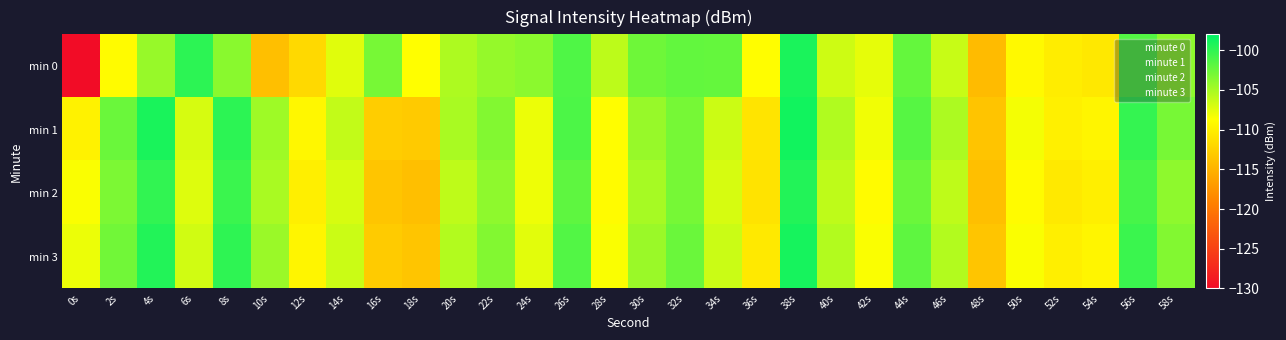

Reading left to right, what are all the values shown in this chart?

min 0: 0s=-130.2	2s=-108.9	4s=-104.3	6s=-99.9	8s=-103.8	10s=-113.9	12s=-111.8	14s=-107.4	16s=-103.1	18s=-108.7	20s=-105.3	22s=-104.3	24s=-103.9	26s=-101.4	28s=-105.9	30s=-102.6	32s=-102.2	34s=-102.2	36s=-108.9	38s=-99.2	40s=-106.6	42s=-107.6	44s=-102.2	46s=-106.4	48s=-114.3	50s=-109.1	52s=-110.1	54s=-110.5	56s=-101.5	58s=-103.9
min 1: 0s=-109.7	2s=-102.5	4s=-99.1	6s=-107.0	8s=-99.9	10s=-104.7	12s=-109.3	14s=-106.2	16s=-112.8	18s=-113.0	20s=-105.1	22s=-103.5	24s=-107.9	26s=-101.2	28s=-108.8	30s=-104.3	32s=-103.0	34s=-106.5	36s=-110.9	38s=-98.8	40s=-105.4	42s=-108.1	44s=-101.7	46s=-105.2	48s=-113.6	50s=-108.2	52s=-109.9	54s=-109.5	56s=-100.2	58s=-103.0
min 2: 0s=-108.5	2s=-103.2	4s=-100.1	6s=-107.3	8s=-100.5	10s=-105.1	12s=-110.0	14s=-107.0	16s=-113.5	18s=-114.0	20s=-106.0	22s=-104.0	24s=-108.0	26s=-102.0	28s=-109.0	30s=-105.0	32s=-103.0	34s=-107.0	36s=-111.0	38s=-99.5	40s=-106.0	42s=-109.0	44s=-102.5	46s=-106.0	48s=-114.0	50s=-109.0	52s=-110.5	54s=-110.0	56s=-101.0	58s=-104.0
min 3: 0s=-107.9	2s=-102.8	4s=-99.5	6s=-106.7	8s=-100.0	10s=-104.5	12s=-109.5	14s=-106.5	16s=-113.0	18s=-113.5	20s=-105.5	22s=-103.5	24s=-107.5	26s=-101.5	28s=-108.5	30s=-104.5	32s=-102.5	34s=-106.5	36s=-110.5	38s=-99.0	40s=-105.5	42s=-108.5	44s=-102.0	46s=-105.5	48s=-113.5	50s=-108.5	52s=-110.0	54s=-109.5	56s=-100.5	58s=-103.5